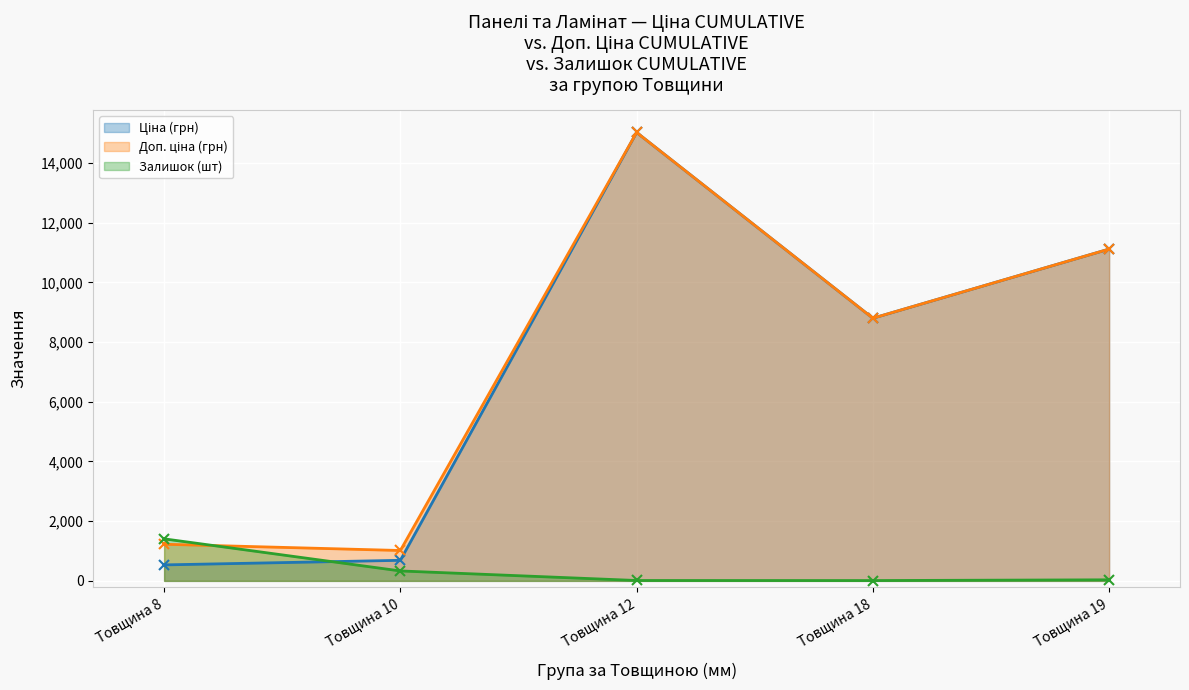

Reading left to right, transcribe all the data shown in this chart.

Ціна: 535.4	689.1	15019.2	8797.6	11113.6
Доп. ціна: 1227.2	1017.8	15019.2	8797.6	11113.6
Залишок: 1408.0	333.0	13.0	11.0	36.0